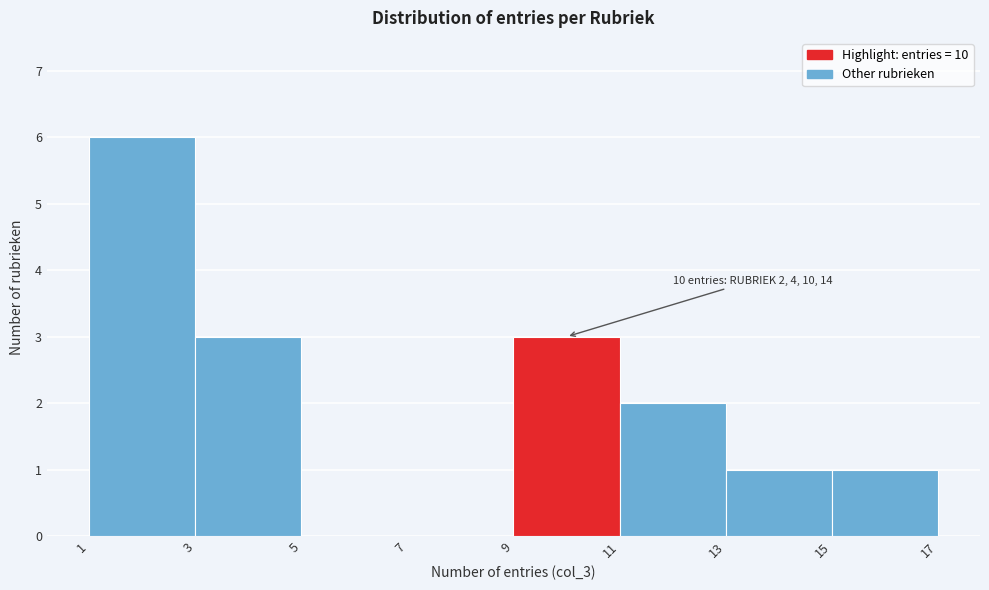

Over which range of the x-axis is the bar tallest?

1 to 3